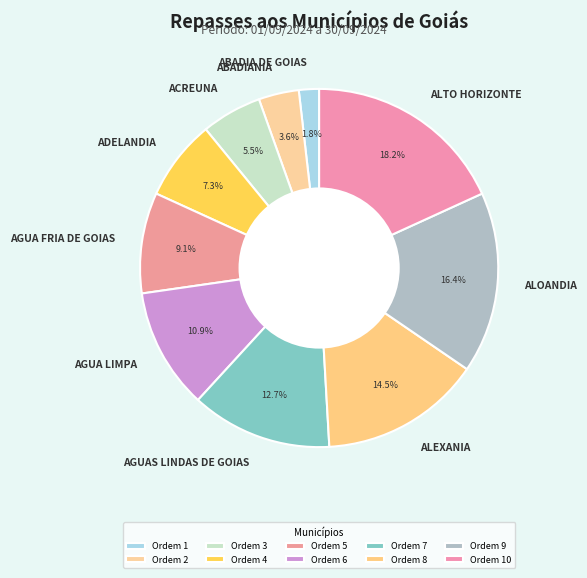

Is it true that ABADIANIA is 4% of the pie?

True